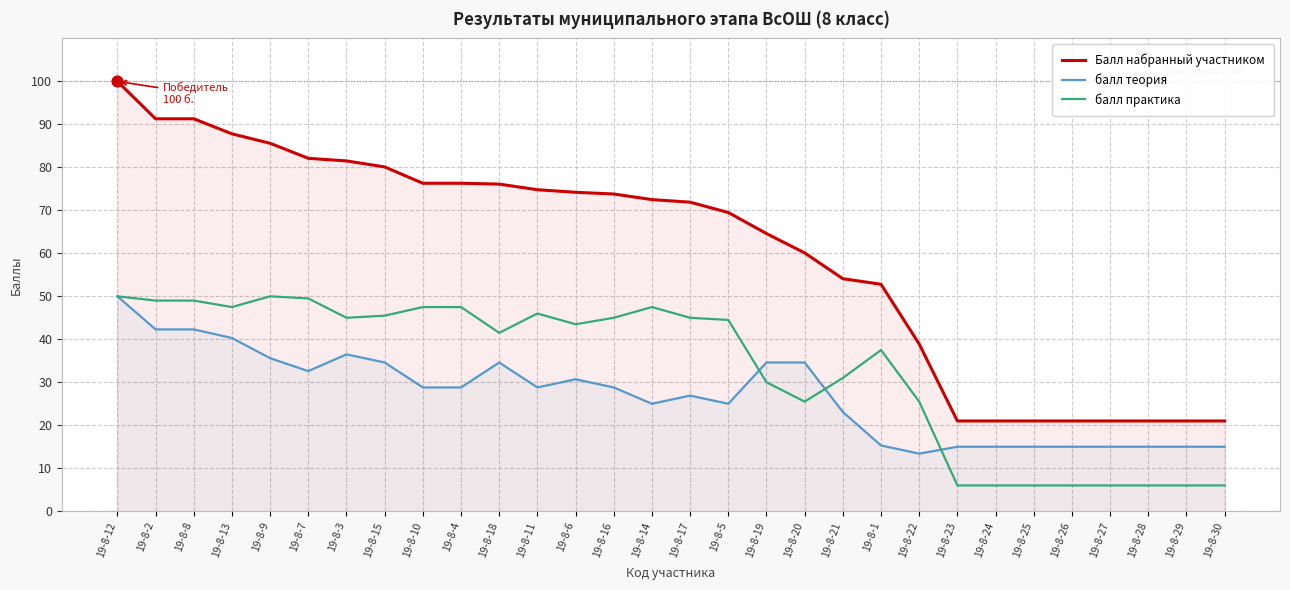

Which series reaches the maximum Y coordinate?

Балл набранный участником